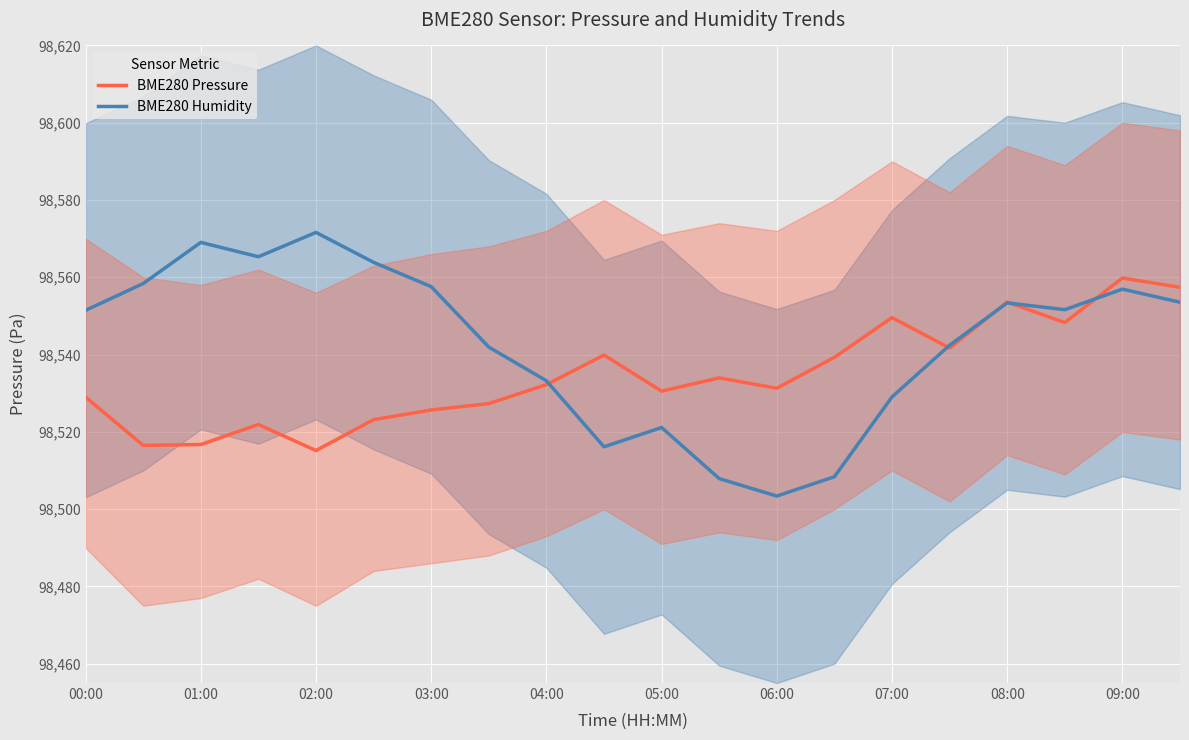

The value of BME280 Humidity at 02:00 is 159808.5. True or false?

False